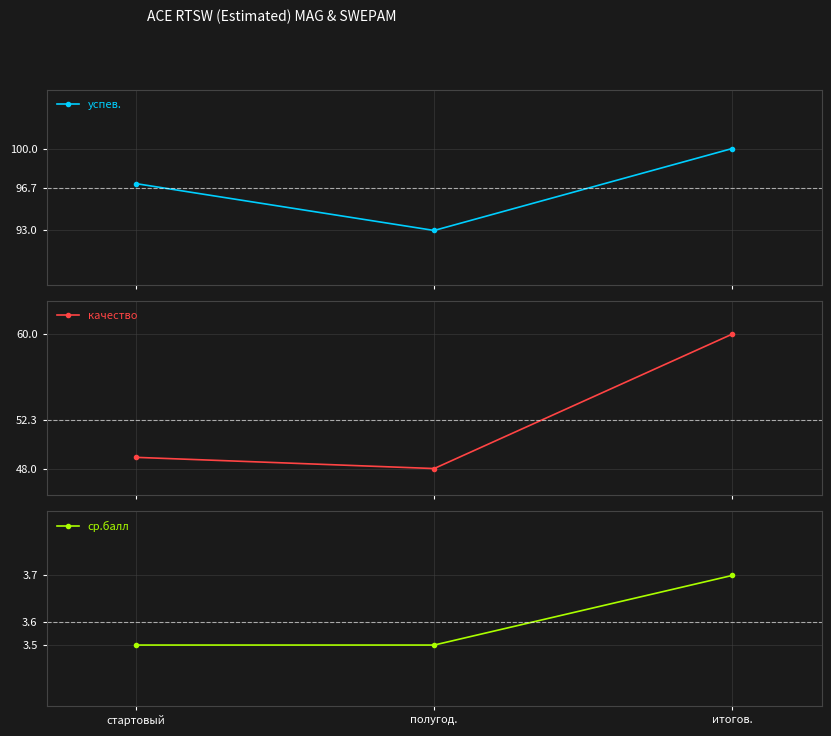

What is the sum of the успев. values at стартовый and итогов.?

197.0